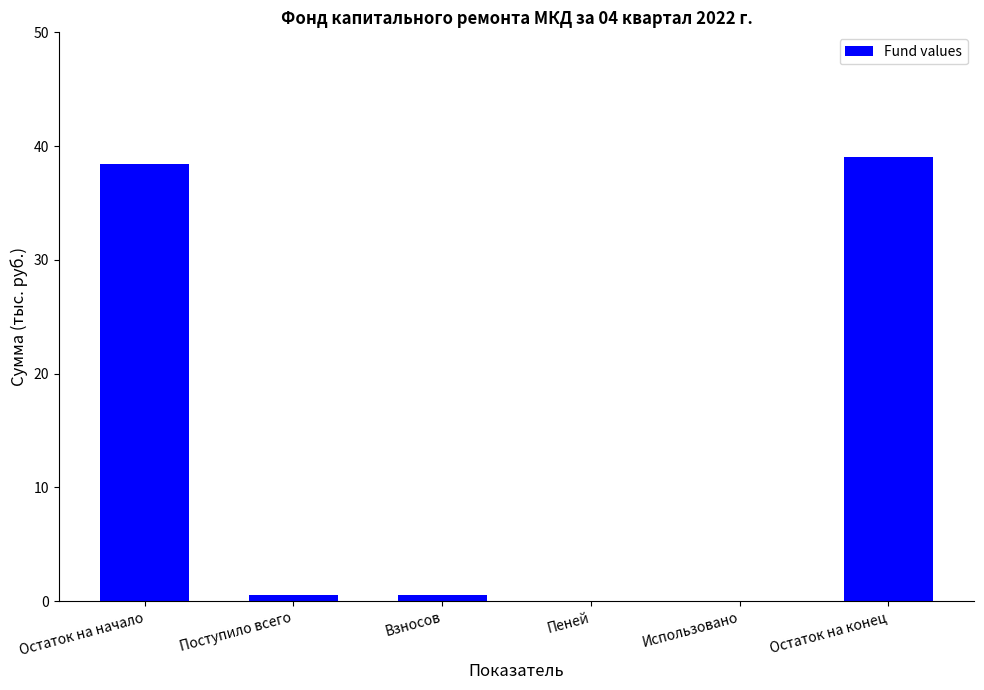

How many series are shown in this chart?

1